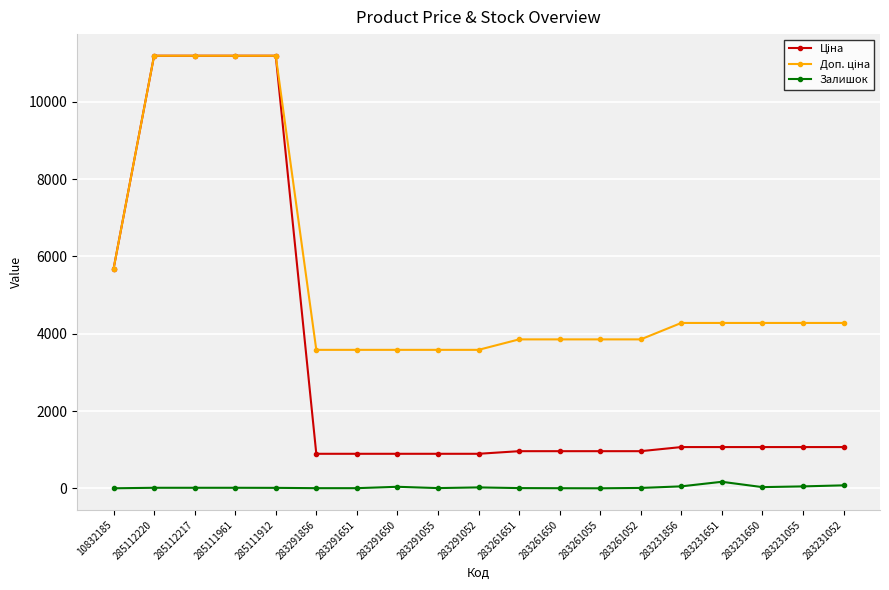

Is it true that Залишок equals 4.0 at 283261055?

True